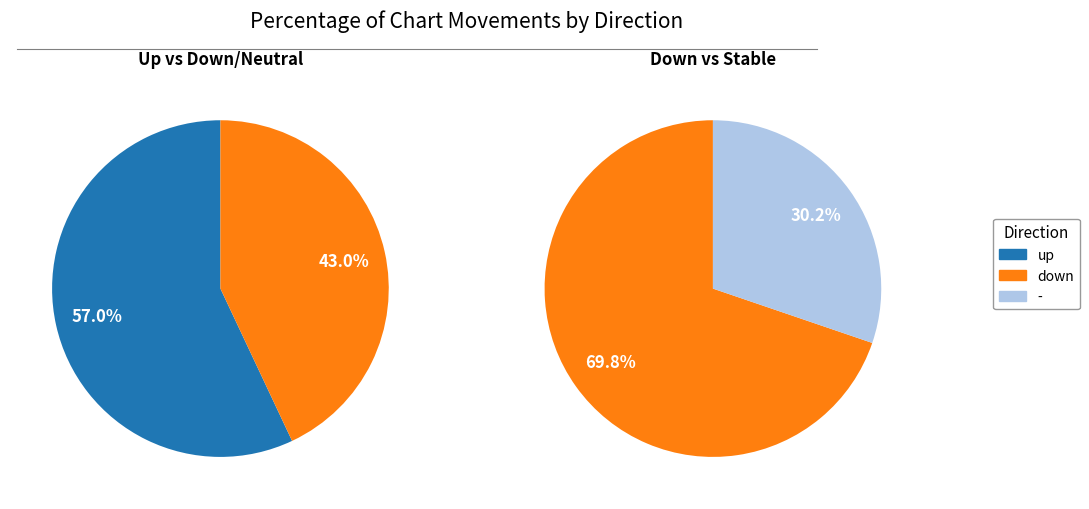

Which category has the smallest portion of the pie?

-